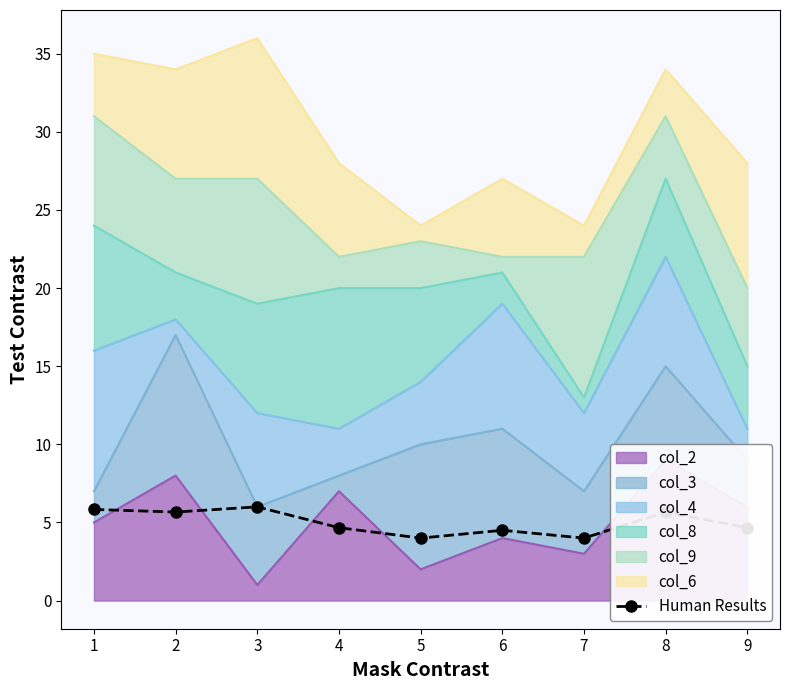

What is the lowest value of the Human Results series?

4.0